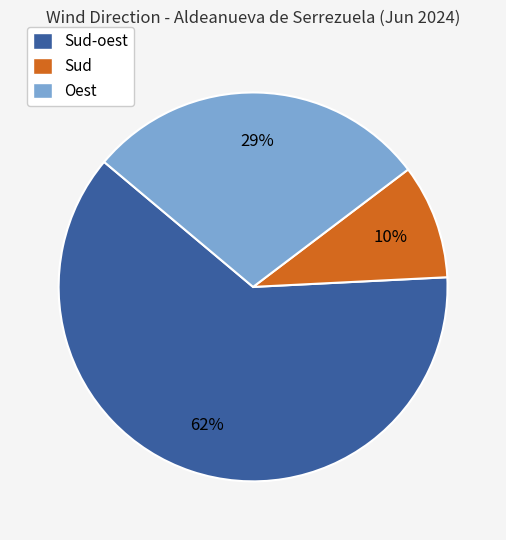

Does any single category account for the majority?

Yes